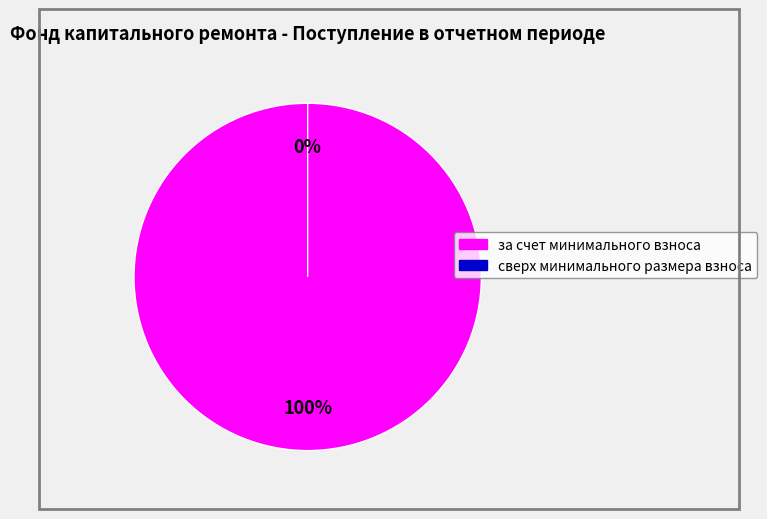

What percentage is the за счет минимального взноса slice, to the nearest percent?

100%